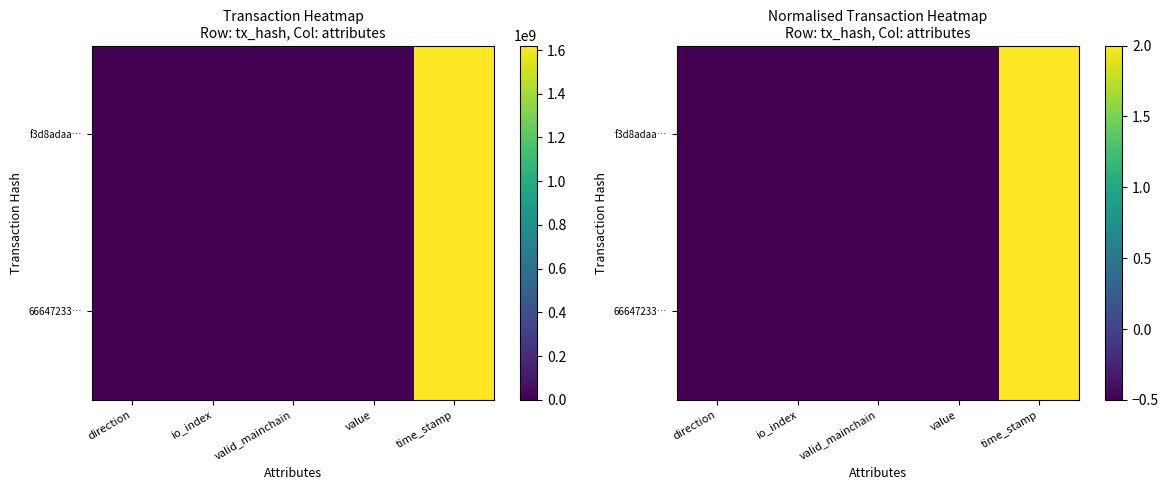

Read the f3d8adaa… value at value.

-0.5